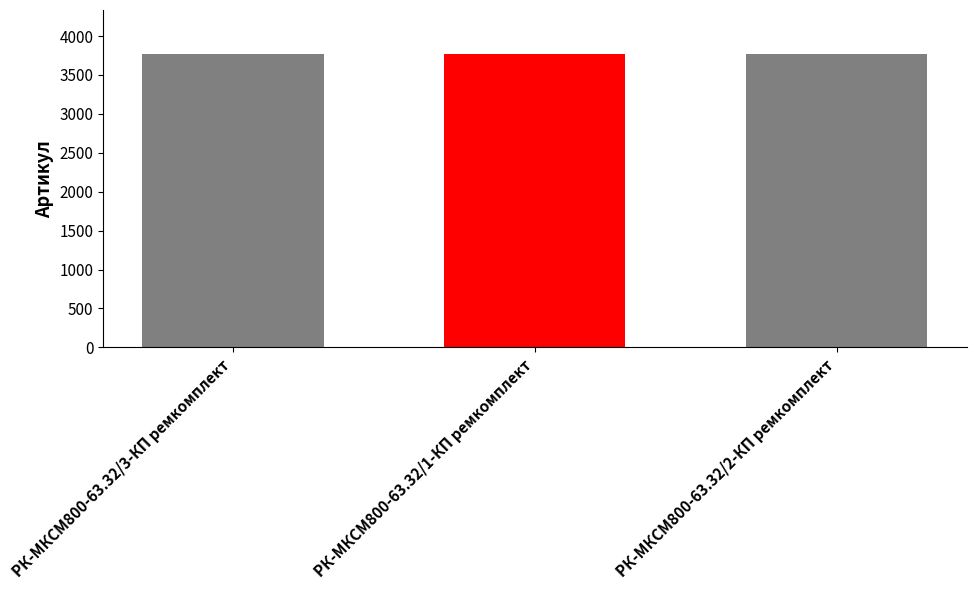

What is the greatest value displayed?

3769